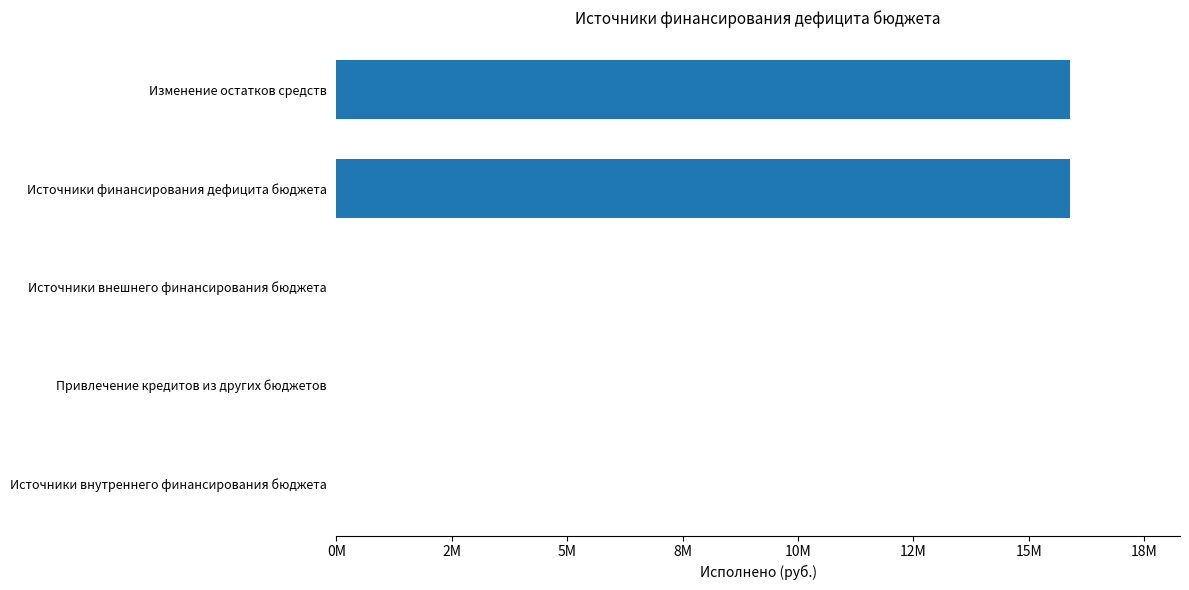

Are the bars horizontal?

Yes